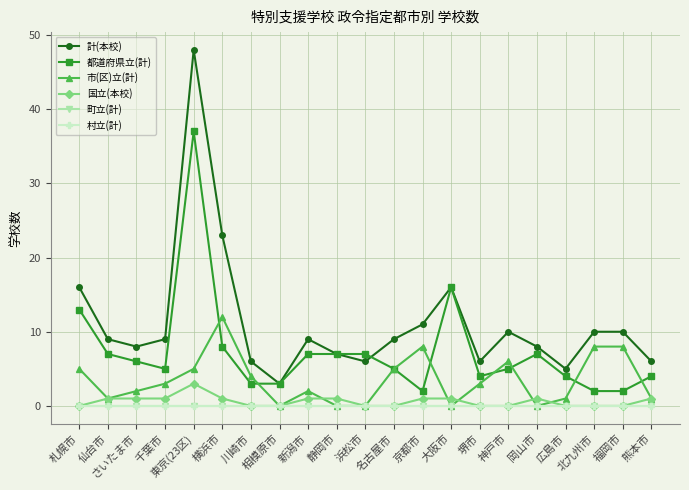

Which series ends up on top after the final intersection of 計(本校) and 都道府県立(計)?

計(本校)